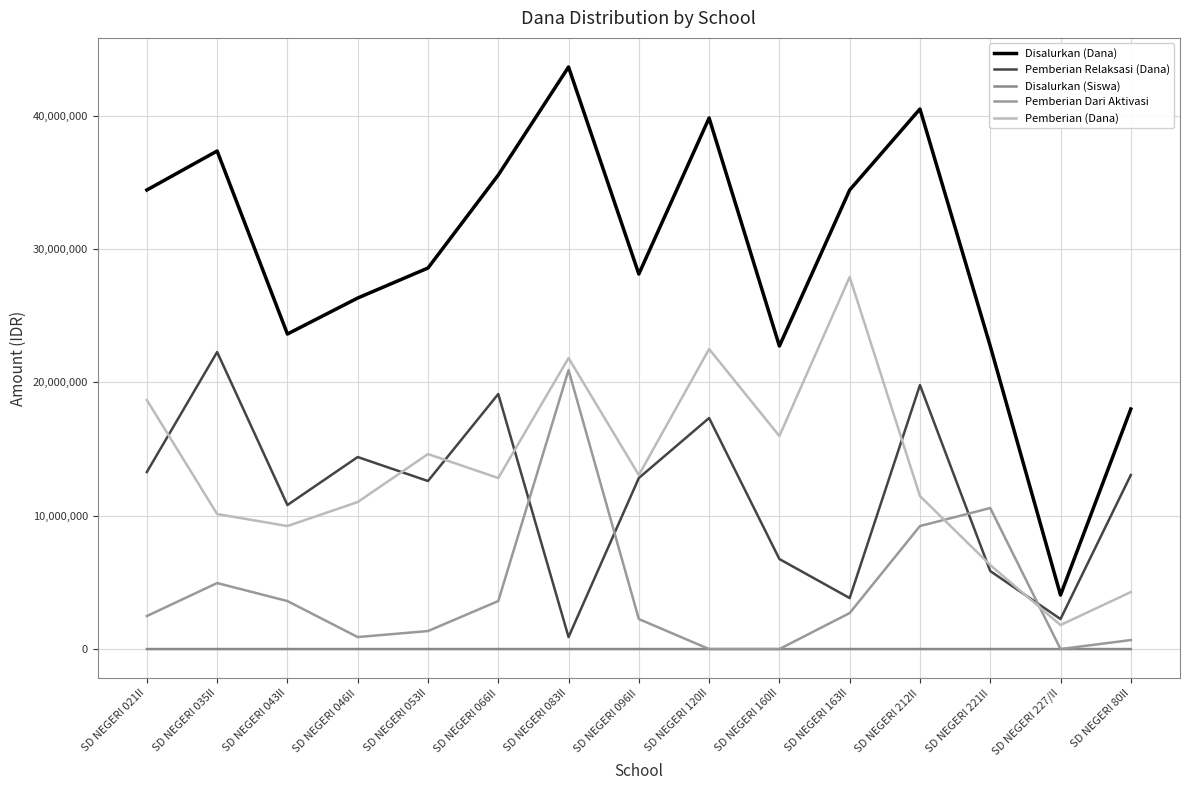

What value does the Disalurkan (Dana) series have at SD NEGERI 160II, to the nearest 50?

22725000